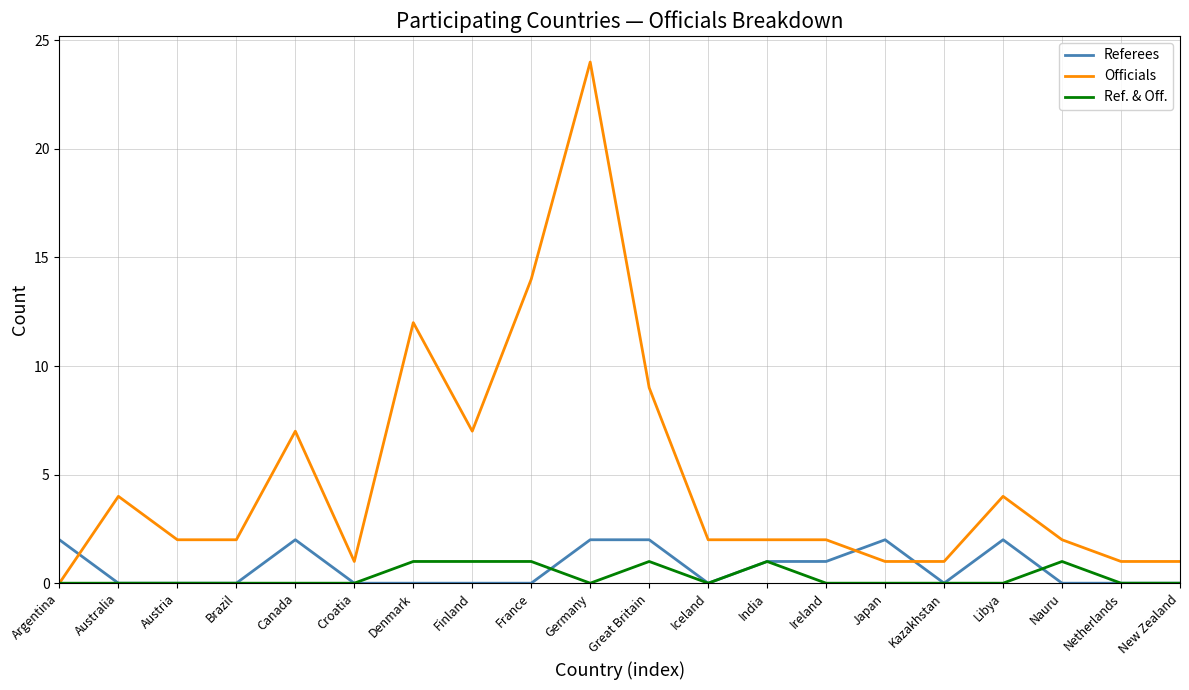

What are all the series names shown in the legend?

Referees, Officials, Ref. & Off.